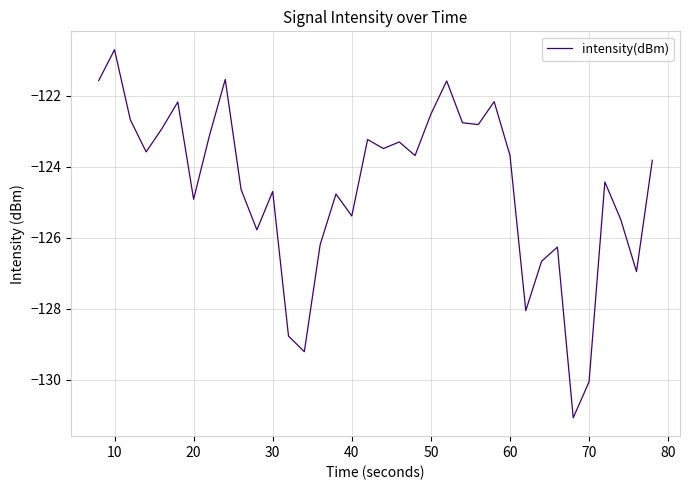

What is the greatest value displayed?

-120.7